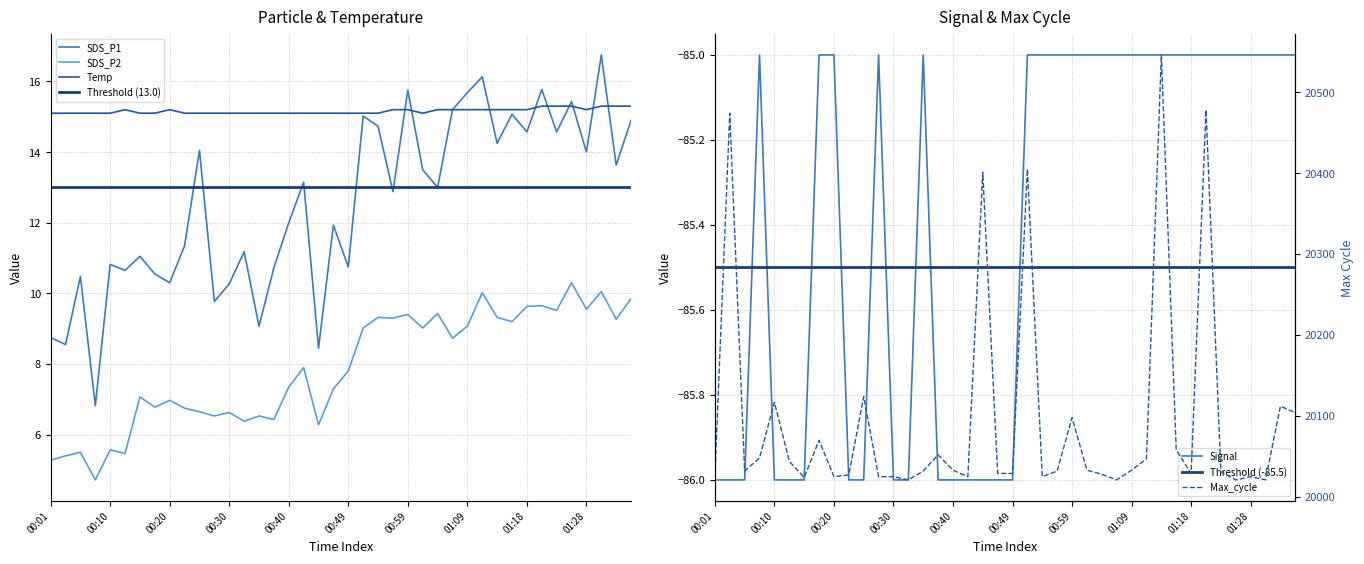

Between 01:23 and 00:40, which is larger?

01:23